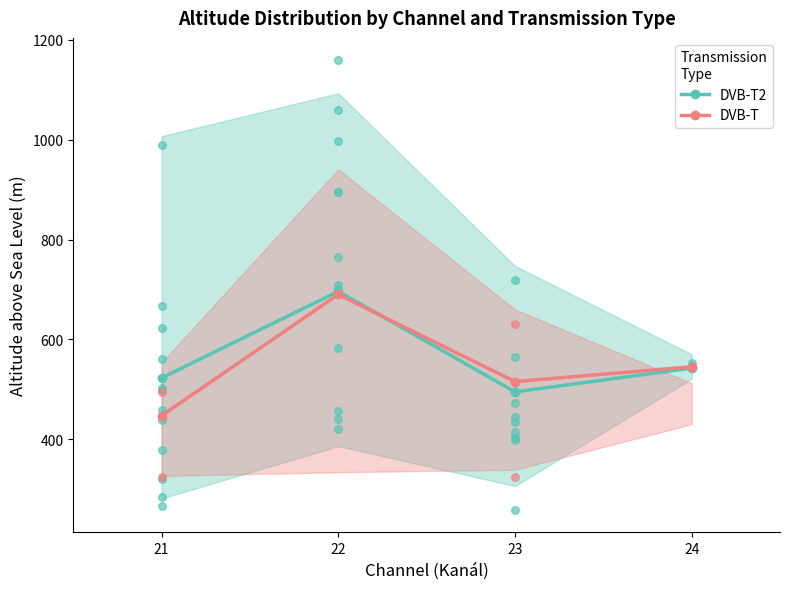

Which series has the largest Y range (max minus min)?

DVB-T